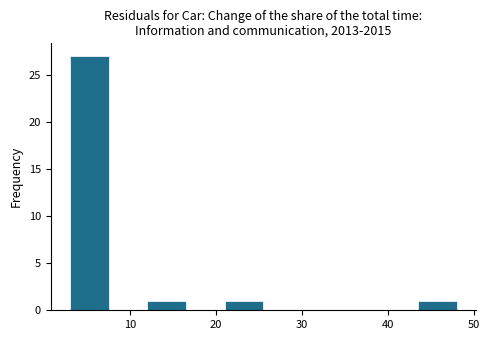

Reading left to right, list every bar in this chart as the range it spans on the x-axis followed by its height. Neither the bar edges nor the heights are printed on the chart, so give them approximately, as read against the axes.

3.0 to 7.5: 27
7.5 to 12.0: 0
12.0 to 16.5: 1
16.5 to 21.0: 0
21.0 to 25.5: 1
25.5 to 30.0: 0
30.0 to 34.5: 0
34.5 to 39.0: 0
39.0 to 43.5: 0
43.5 to 48.0: 1